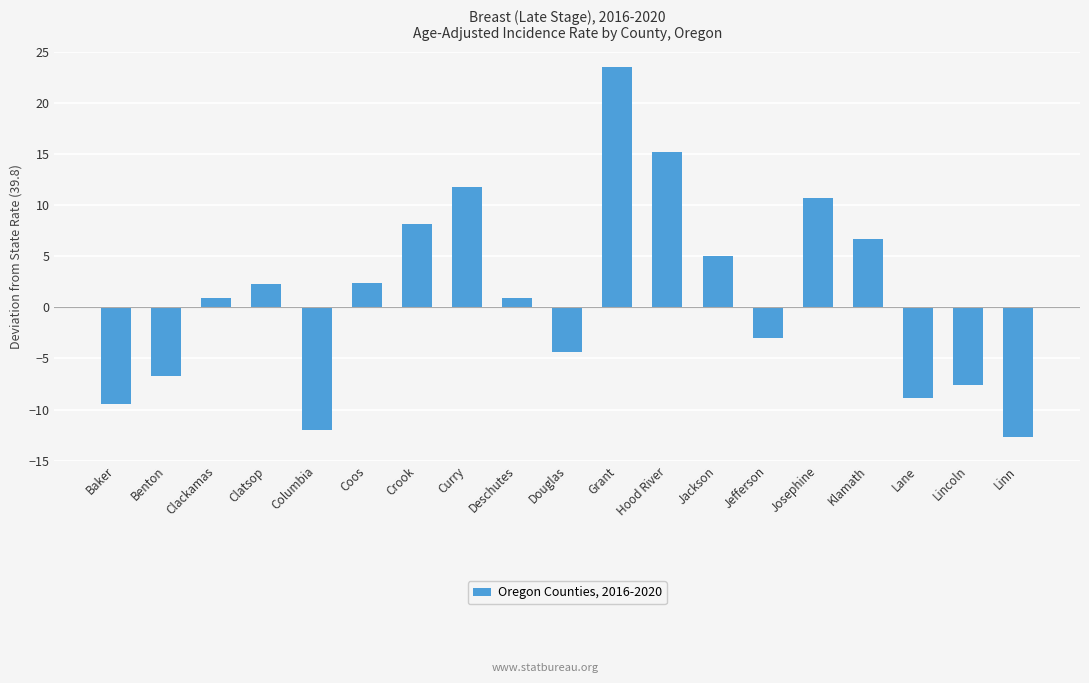

Are the bars horizontal?

No